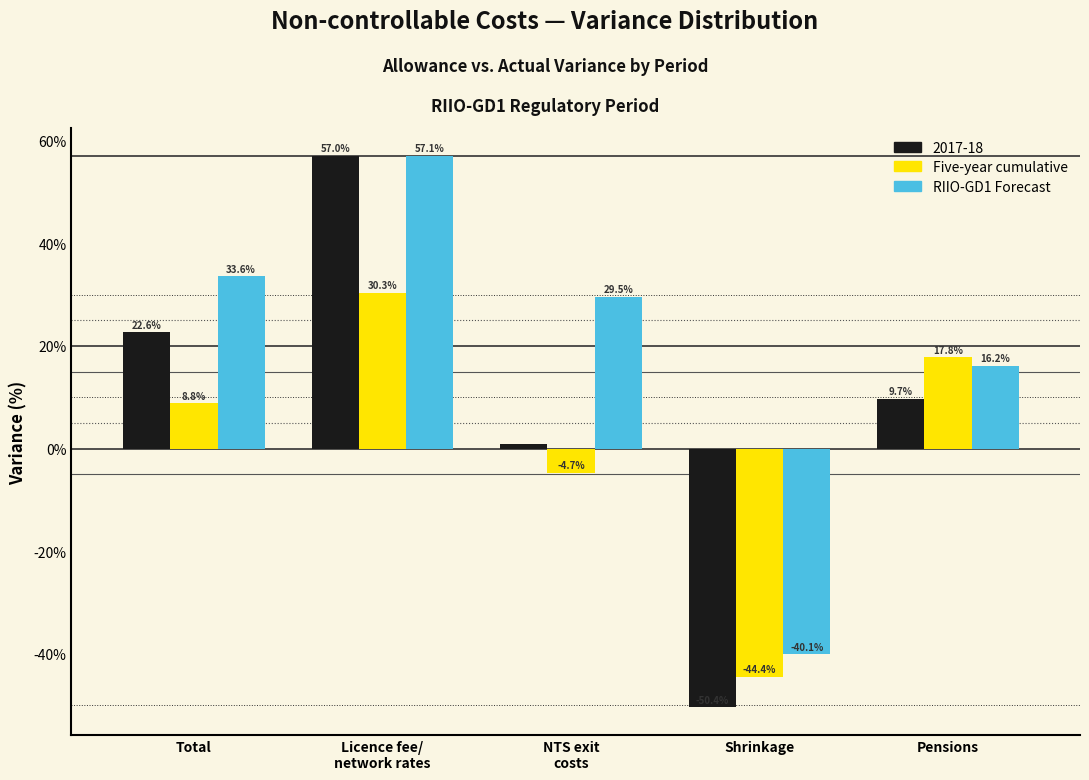

What is the smallest value displayed?

-50.4